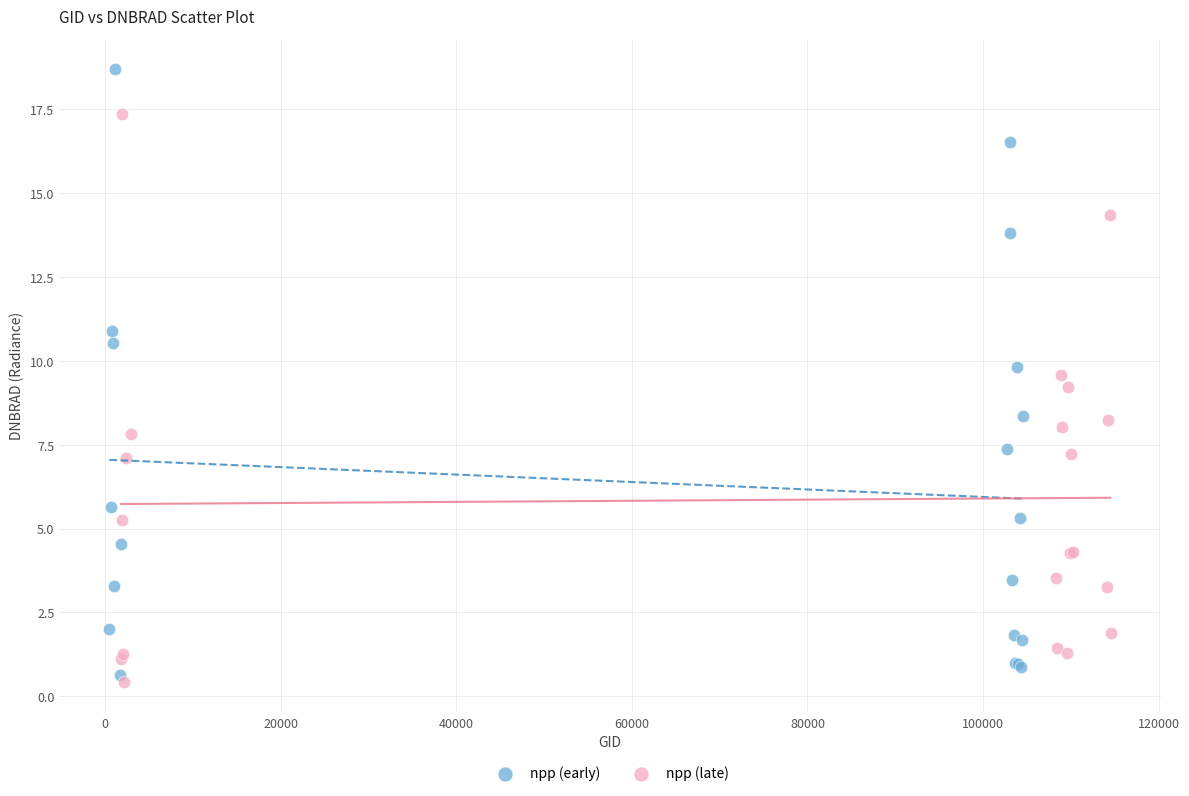

Which series reaches the maximum Y coordinate?

npp (early)